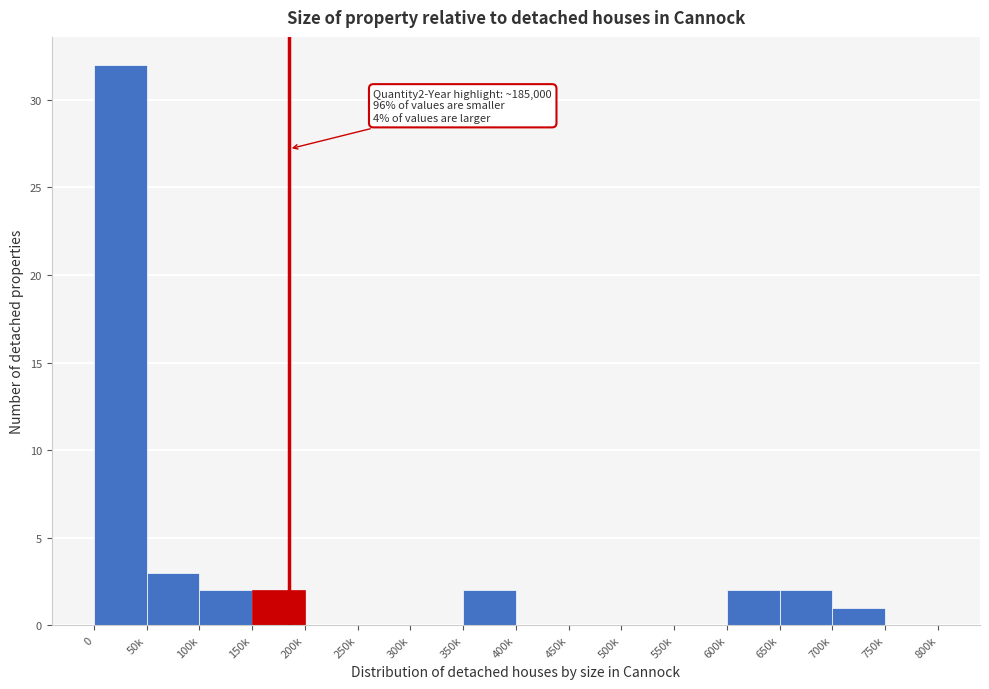

Reading left to right, extract all data points from this chart.

0=32	50k=3	100k=2	150k=2	200k=0	250k=0	300k=0	350k=2	400k=0	450k=0	500k=0	550k=0	600k=2	650k=2	700k=1	750k=0